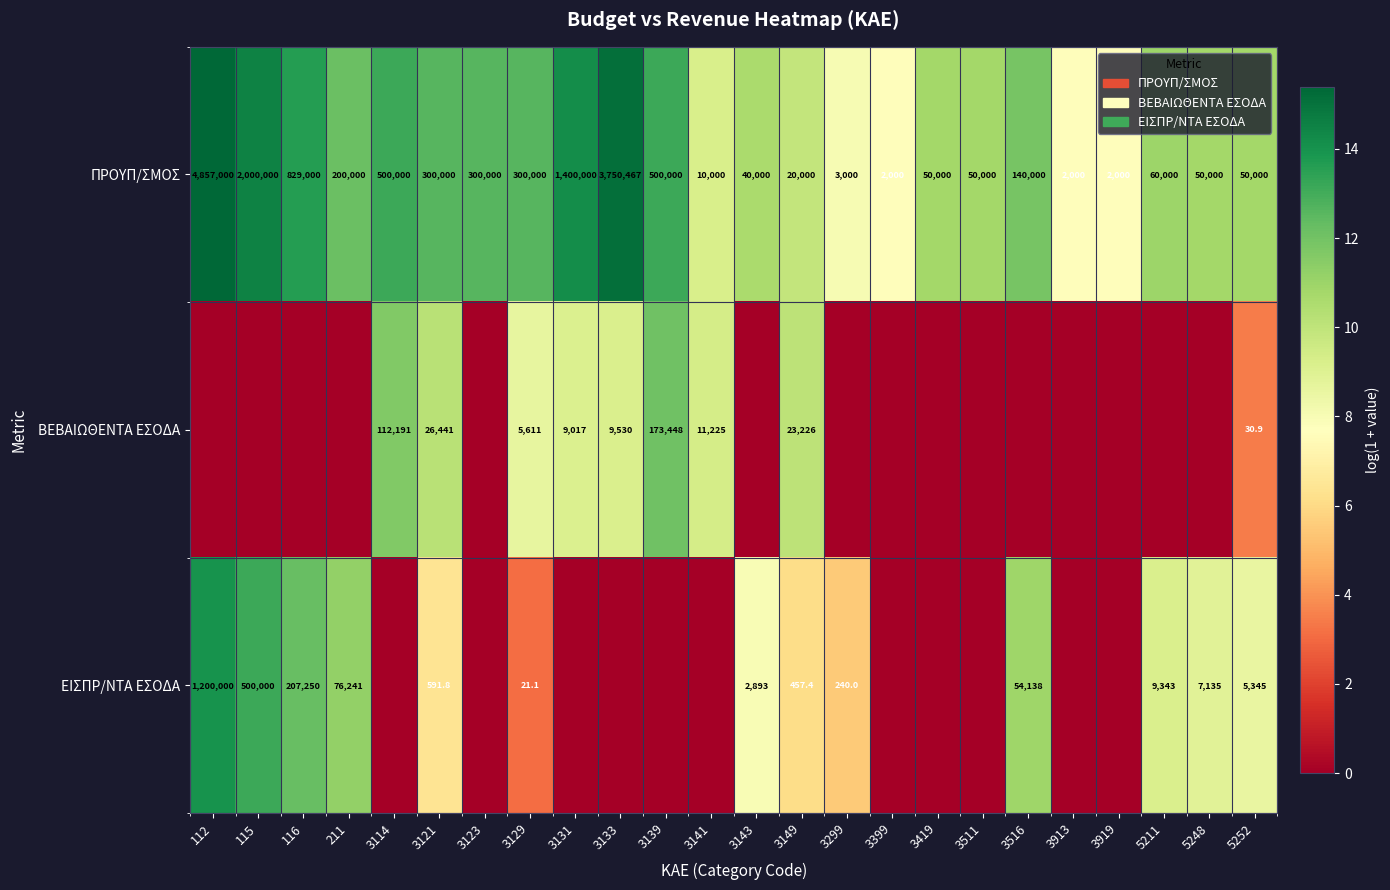

The value of ΠΡΟΥΠ/ΣΜΟΣ at 3143 is 40000.0. True or false?

True